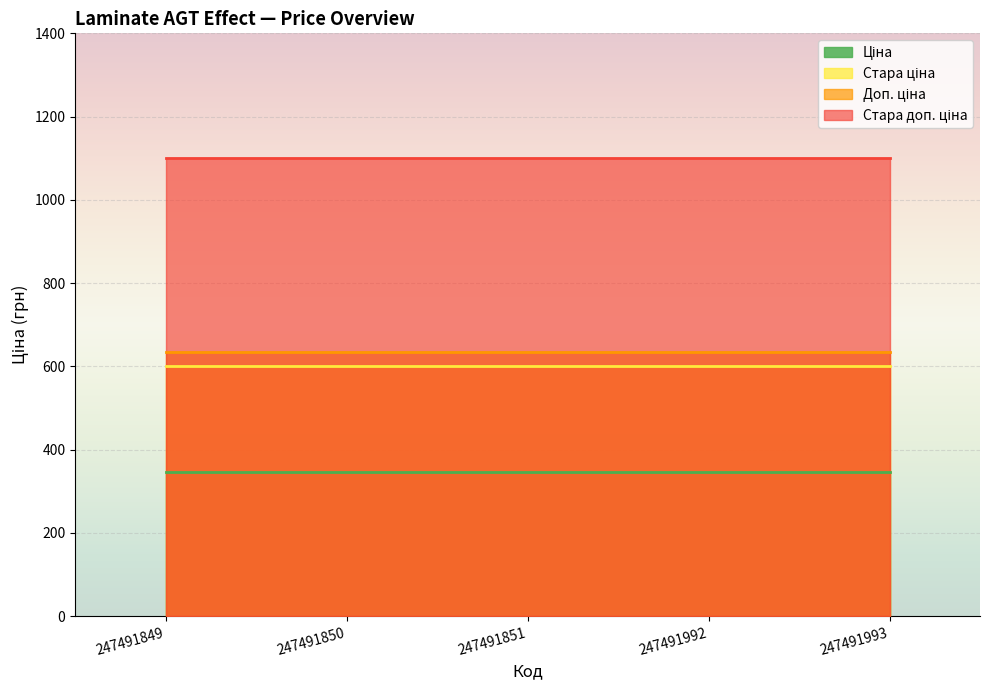

True or false: Ціна and Стара доп. ціна intersect in this chart.

False